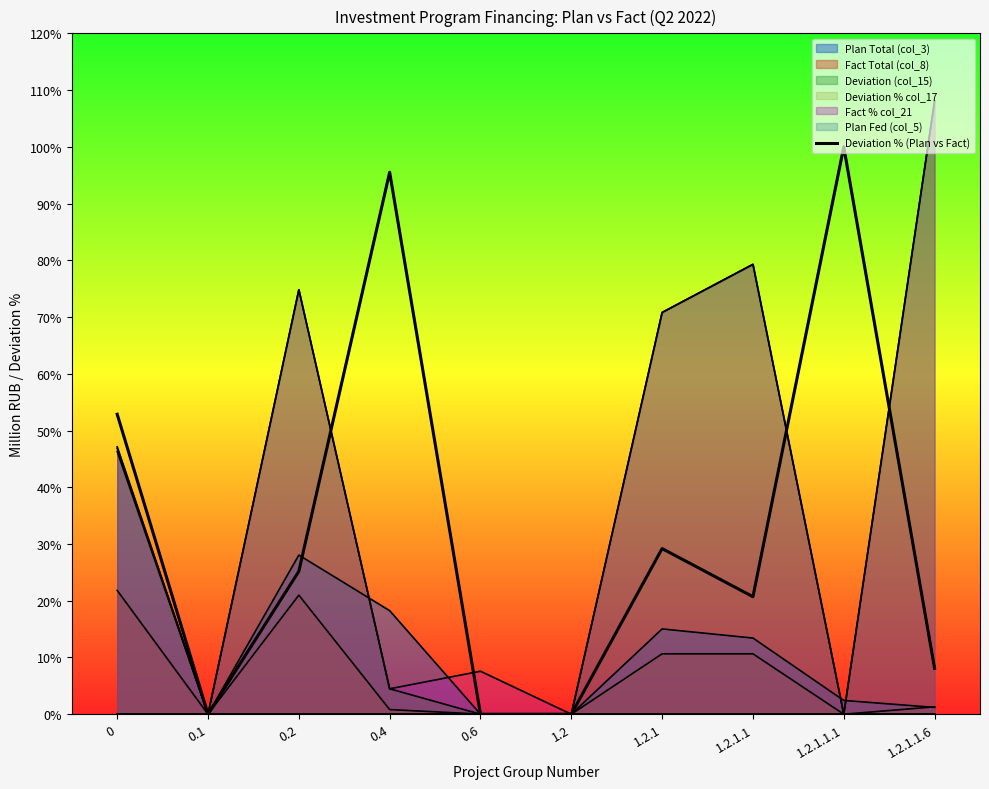

What is the label of the 5th point from the right?

1.2